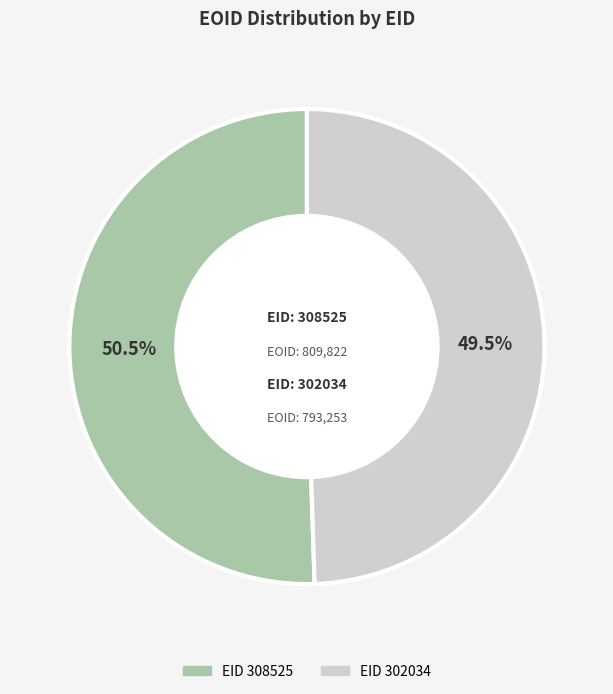

Is there a majority slice in this chart?

Yes